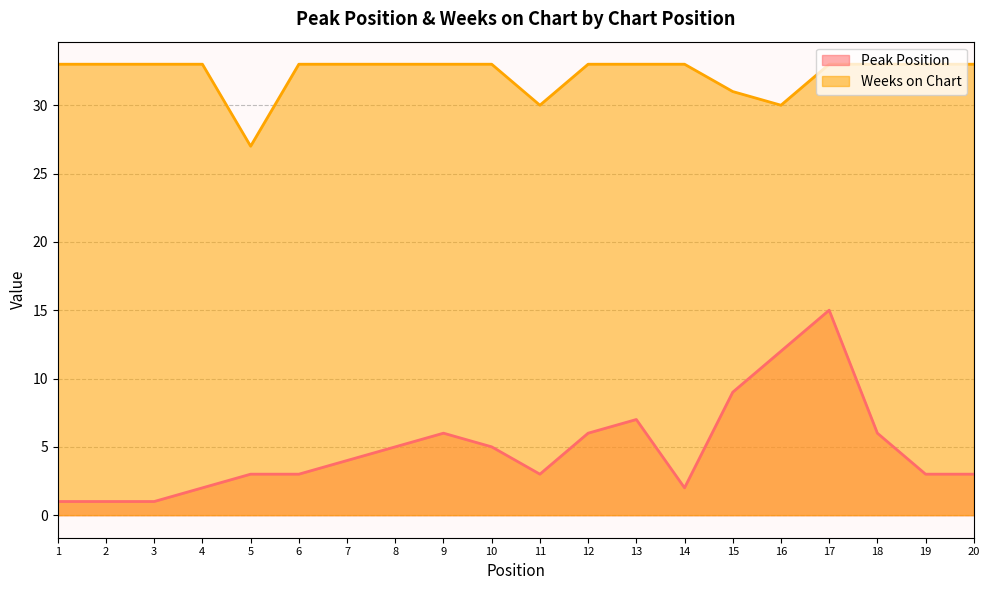

How many values in the Peak Position series are below 4?

10